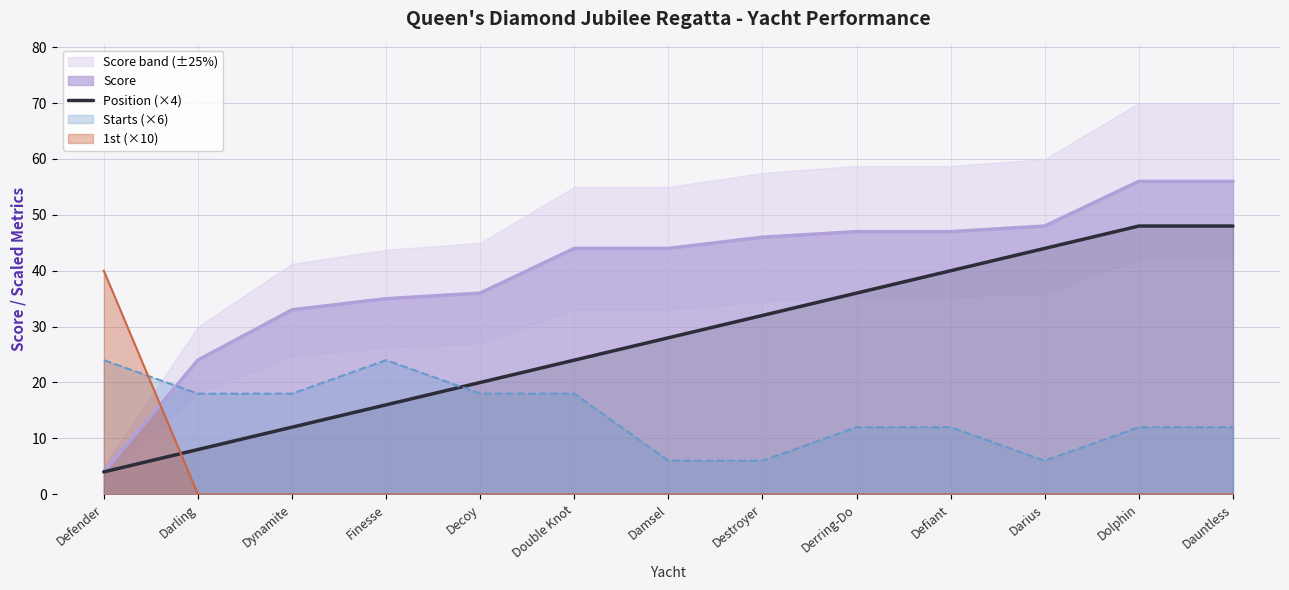

At which label is the value closest to 26?

Double Knot